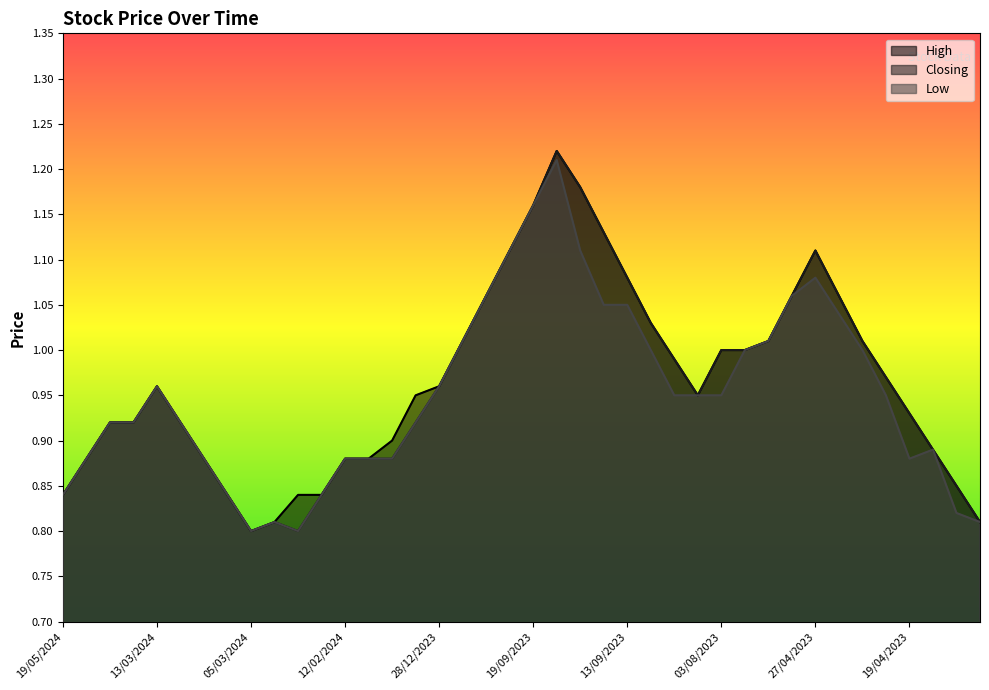

Which category has the highest value in the High series?

18/09/2023